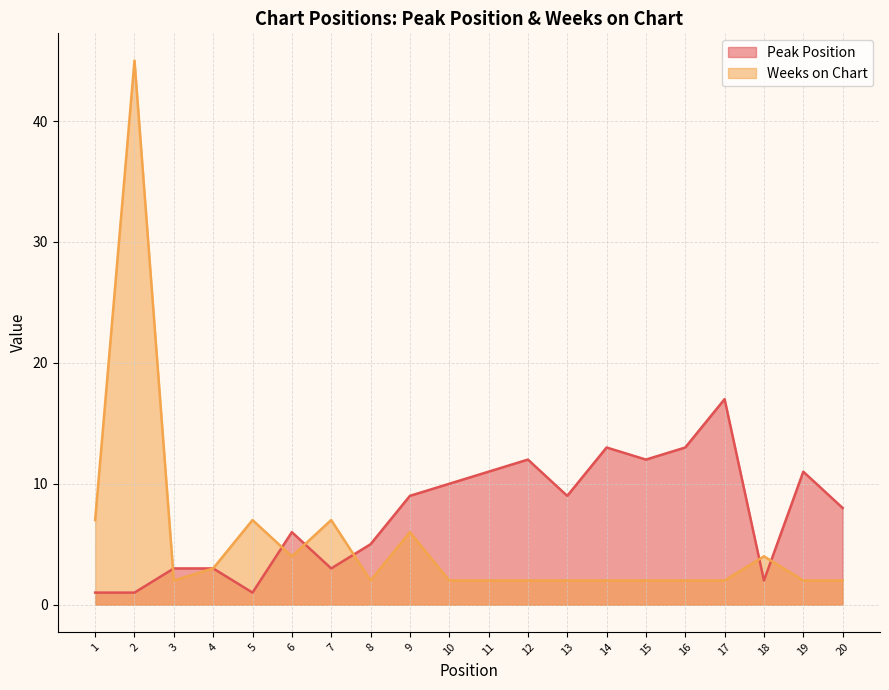

Which series has the largest range (max minus min)?

Weeks on Chart